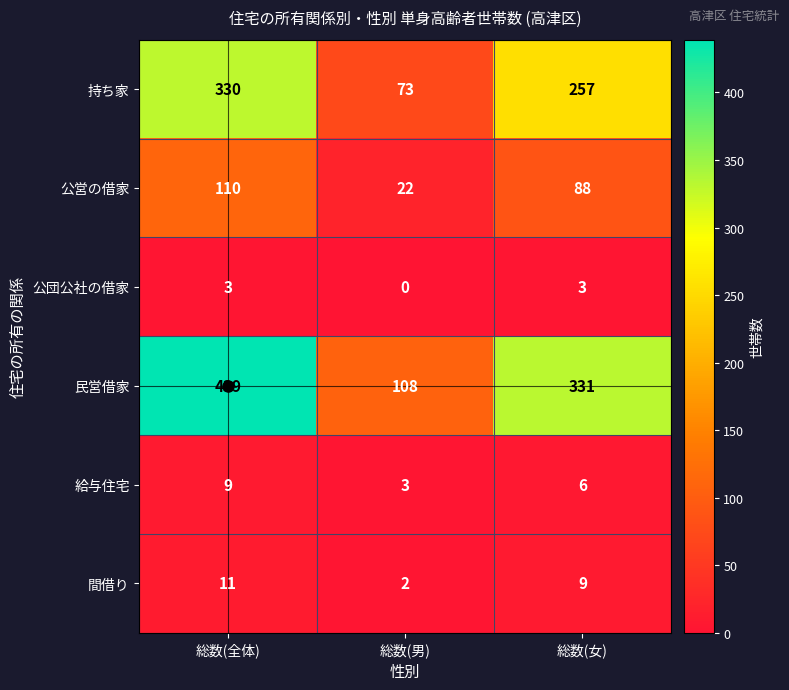

How many data points in 公団公社の借家 are less than 3?

1